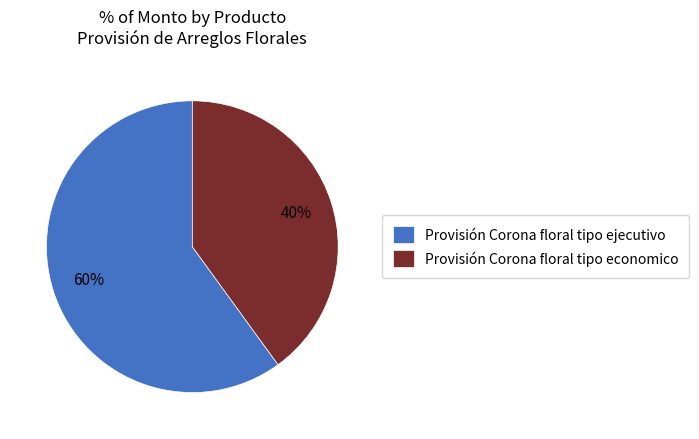

What is the ratio of the value at Provisión Corona floral tipo ejecutivo to the value at Provisión Corona floral tipo economico?

1.5